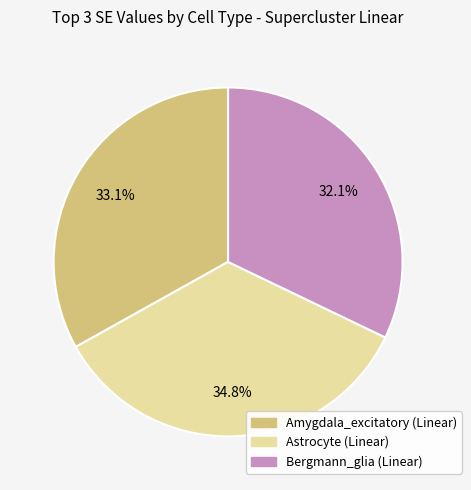

To the nearest percent, what is the average slice percentage?

33%